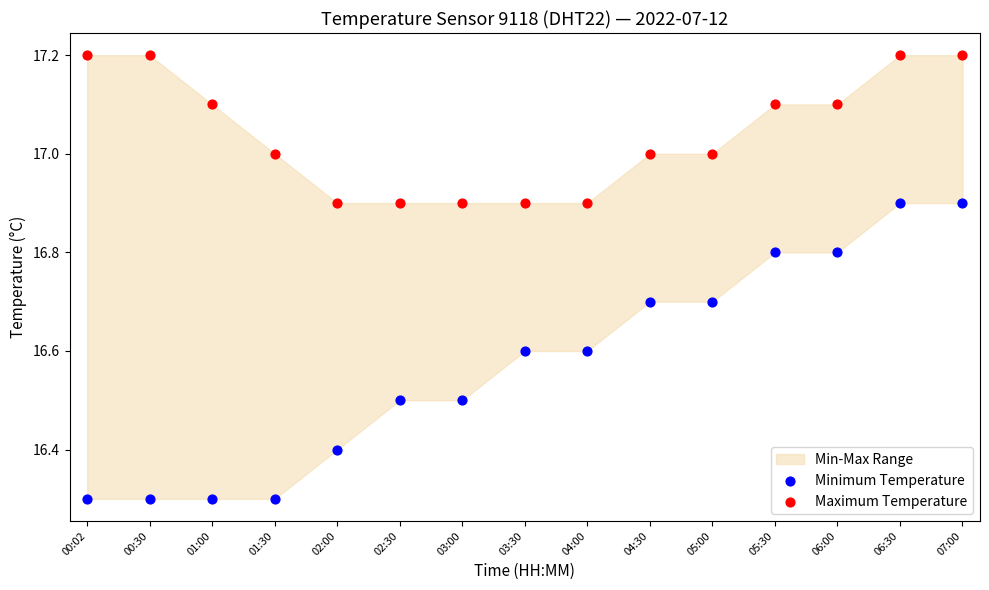

Which series reaches the maximum Y coordinate?

Maximum Temperature